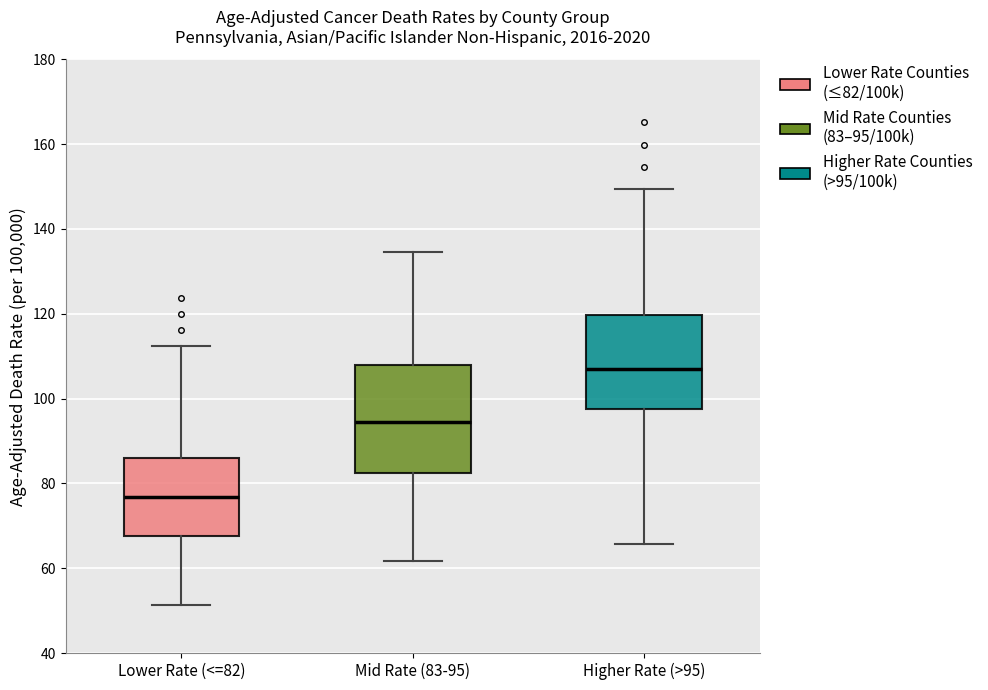

Reading left to right, transcribe this box plot: for each box, give where its median line is, the range the box spans, and where its two whiskers end, as read against the y-axis. The values are not printed on the chart, so give them approximately, as read against the axis.

Lower Rate (<=82): median 76, box 68 to 86, whiskers 52 to 112
Mid Rate (83-95): median 94, box 82 to 108, whiskers 62 to 134
Higher Rate (>95): median 106, box 98 to 120, whiskers 66 to 150